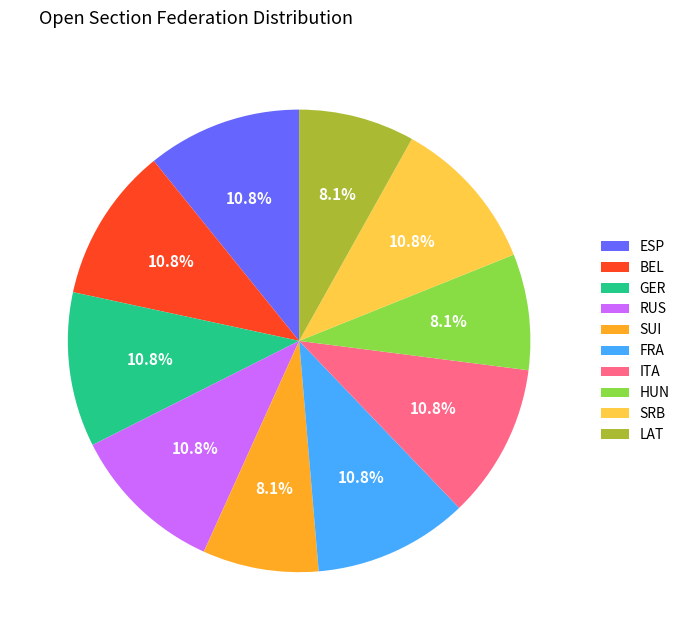

Combined, what portion of the pie is SUI and RUS?

18.9%